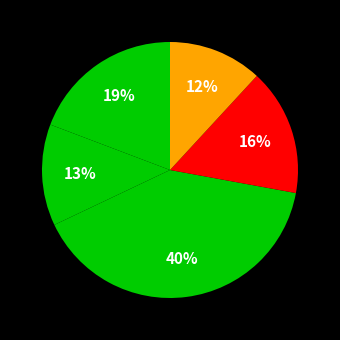

How many slices are in this pie chart?

5